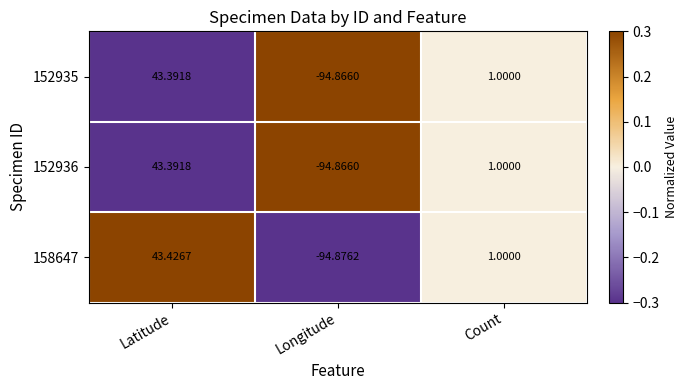

List the labels in order of 152936 value, largest first.

Latitude, Count, Longitude